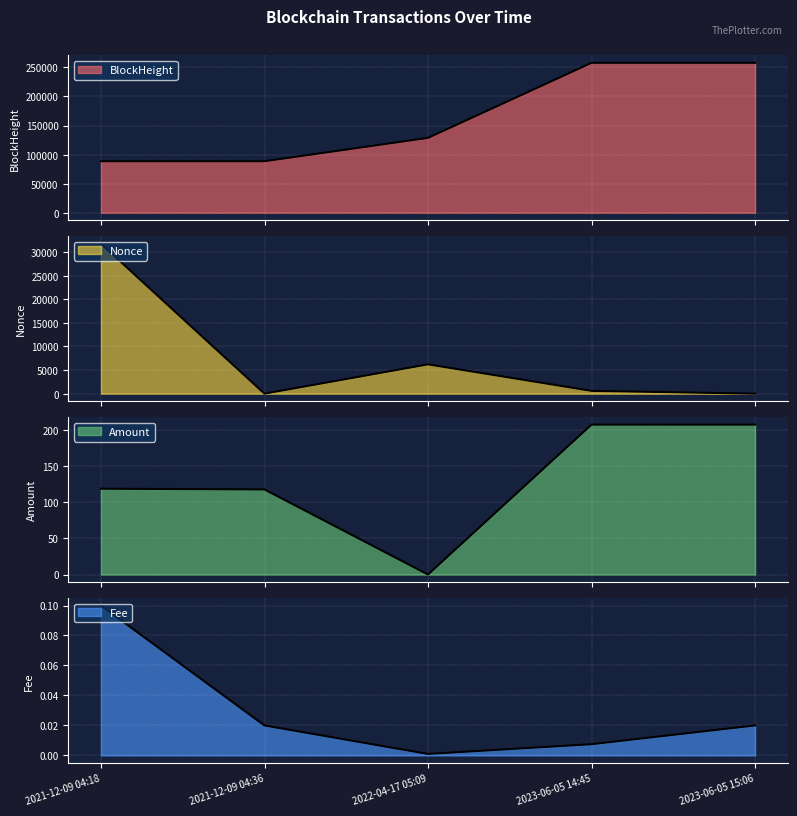

What are all the series names shown in the legend?

BlockHeight, Nonce, Amount, Fee